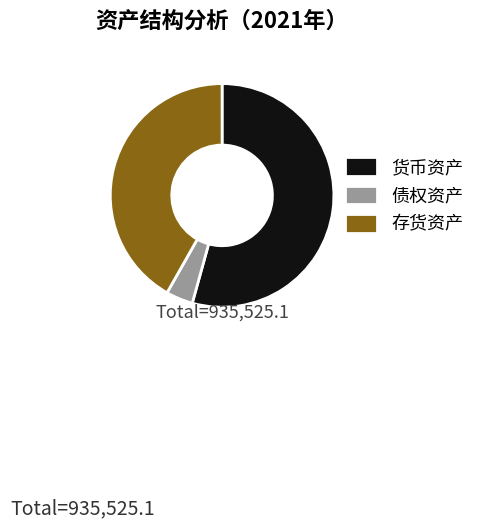

Is there any slice that represents more than half of the pie?

Yes